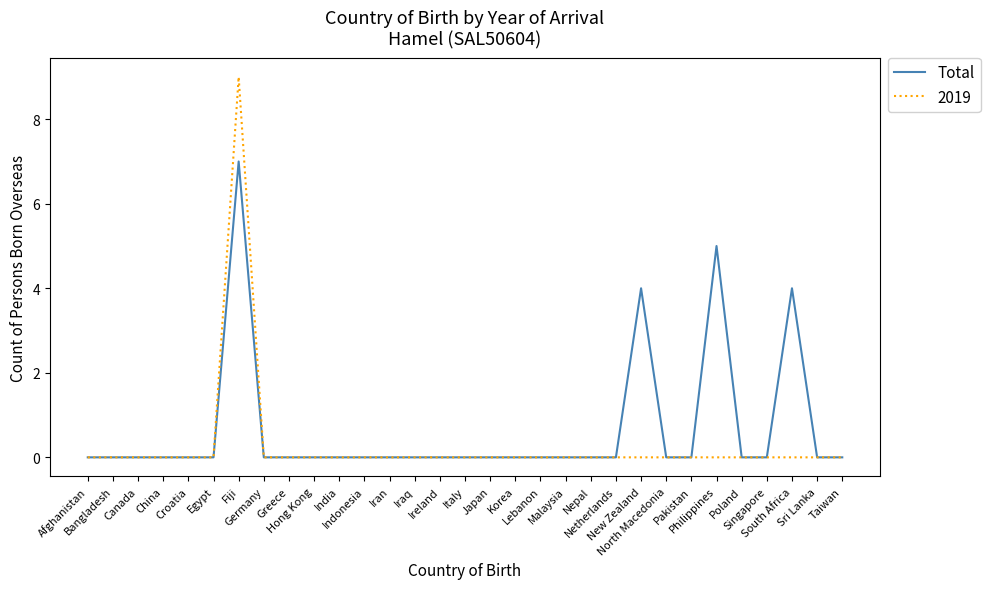

Rank the series by their maximum value, from highest to lowest.

2019, Total